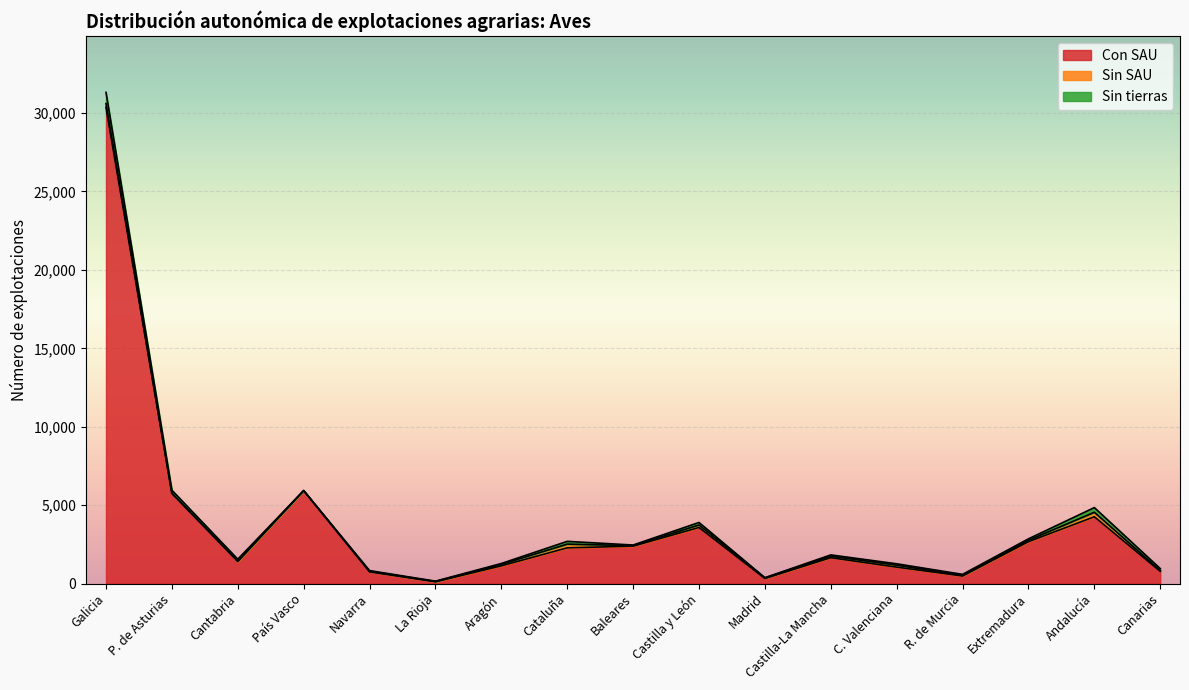

True or false: Con SAU and Sin tierras cross at least once.

False